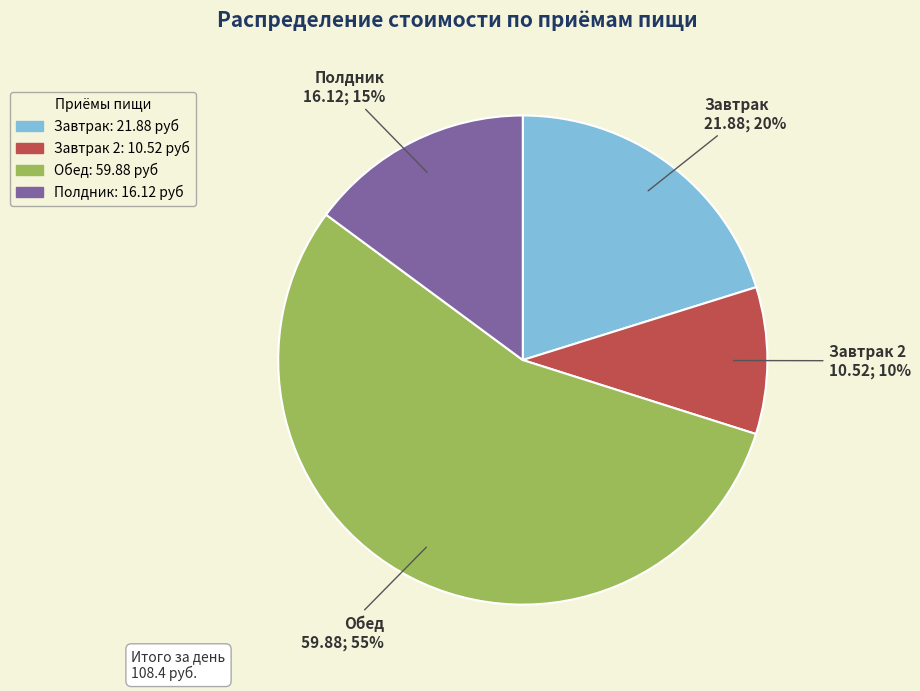

Does any single category account for the majority?

Yes